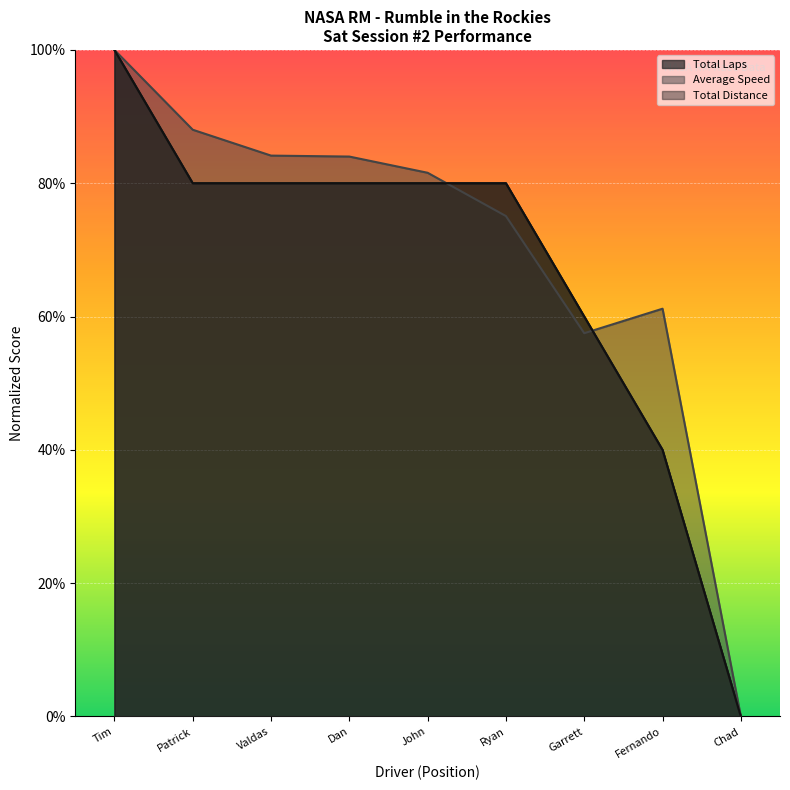

At which label does Total Distance reach its peak?

Tim